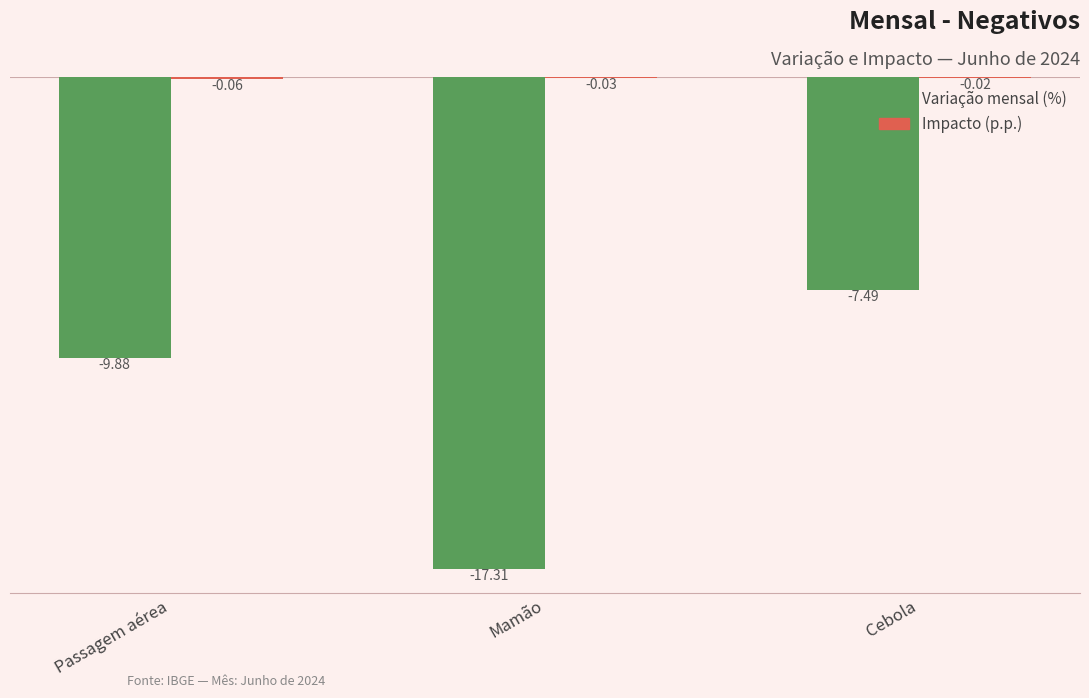

What is the sum of the Variação mensal (%) values at Mamão and Passagem aérea?

-27.2